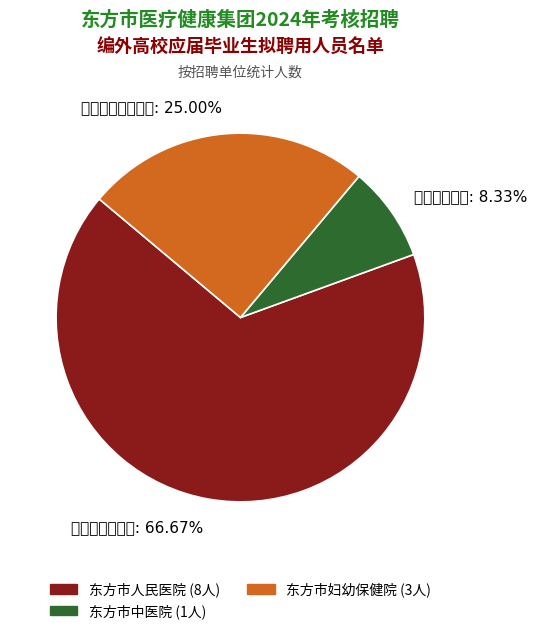

To the nearest percent, what is the combined percentage of 东方市妇幼保健院 and 东方市中医院?

33%